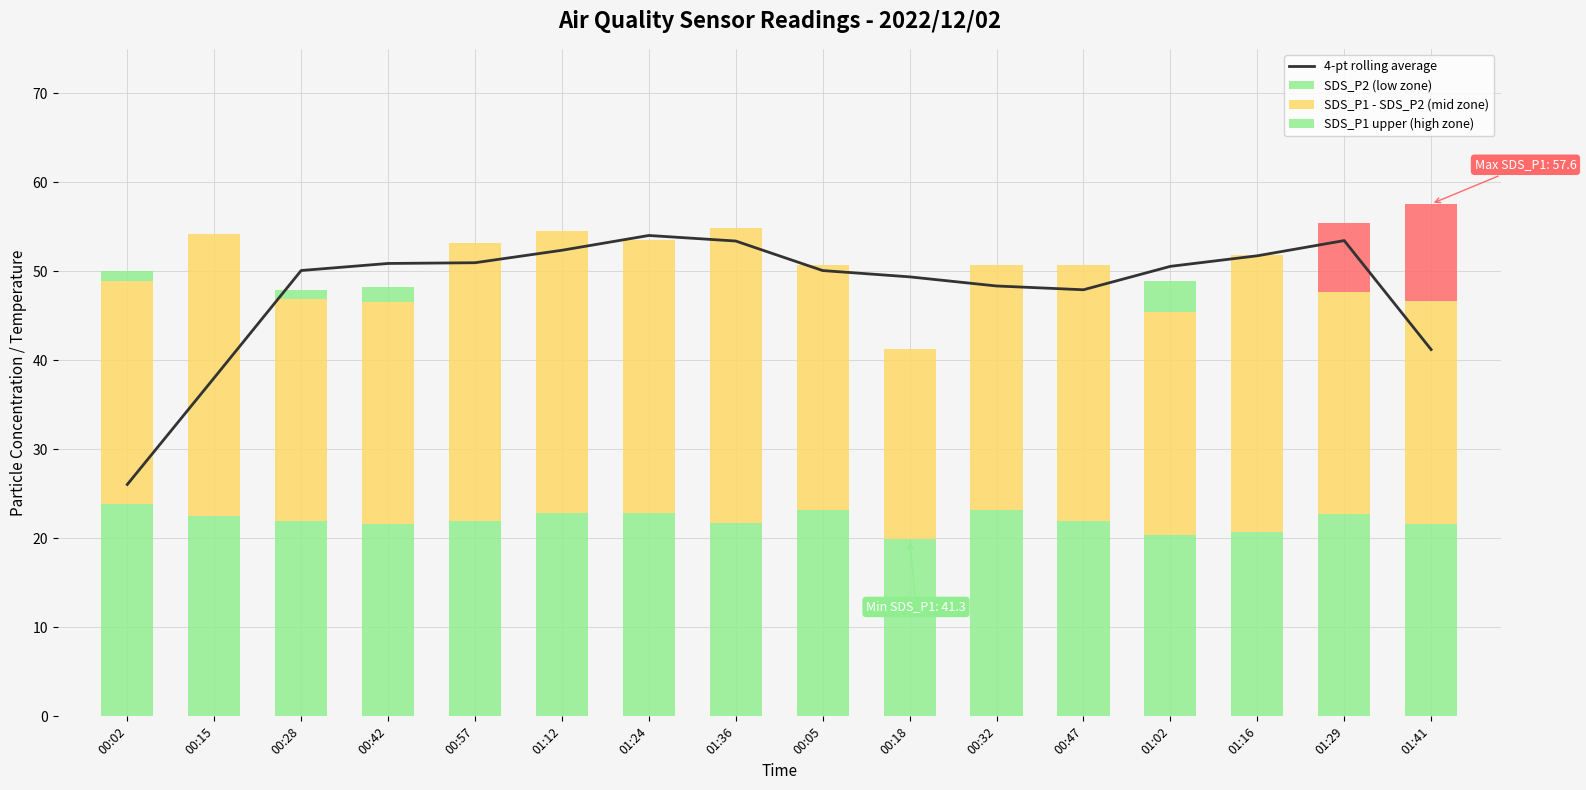

What is the lowest value of the SDS_P1 - SDS_P2 (mid zone) series?

21.4